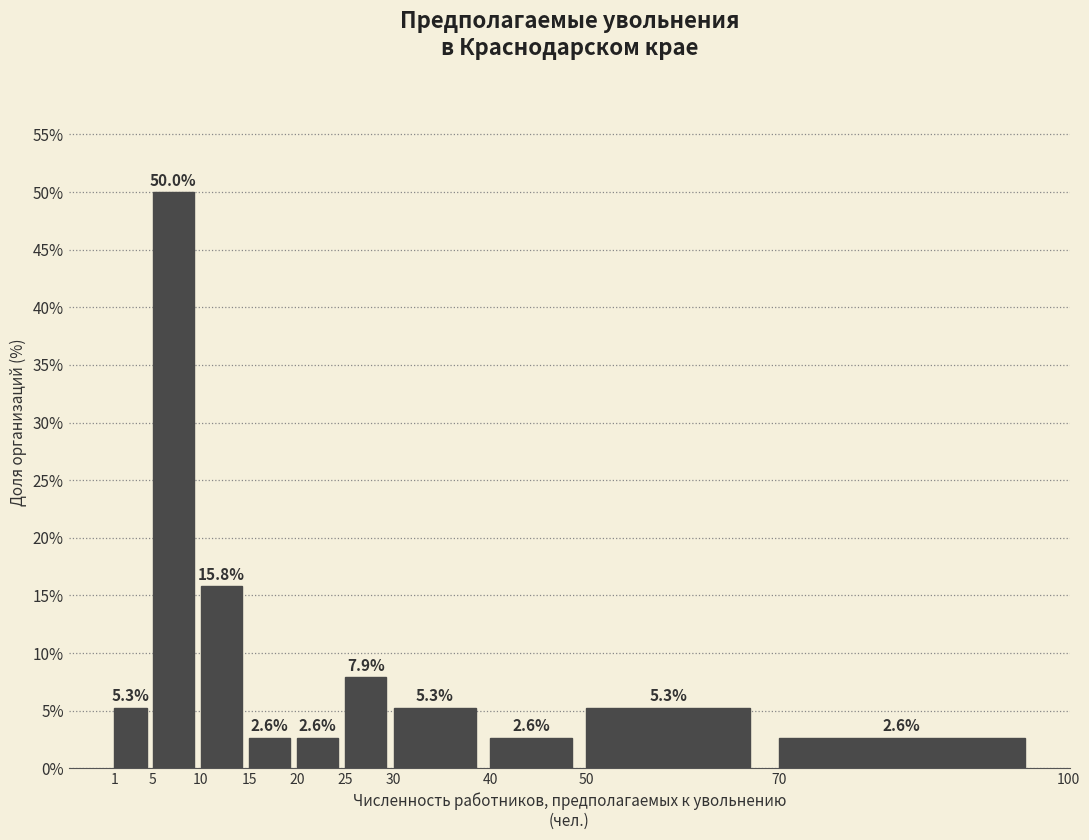

Reading left to right, transcribe this chart: for each bar, give the range it covers on the x-axis and its height.

1 to 5: 5.3
5 to 10: 50.0
10 to 15: 15.8
15 to 20: 2.6
20 to 25: 2.6
25 to 30: 7.9
30 to 40: 5.3
40 to 50: 2.6
50 to 70: 5.3
70 to 100: 2.6